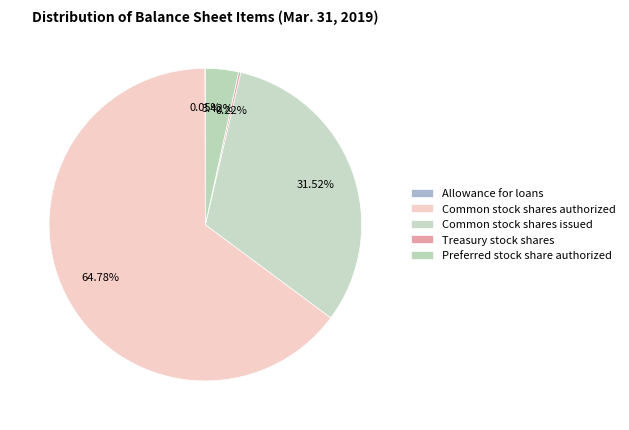

Combined, what portion of the pie is Common stock shares authorized and Treasury stock shares?

65.0%